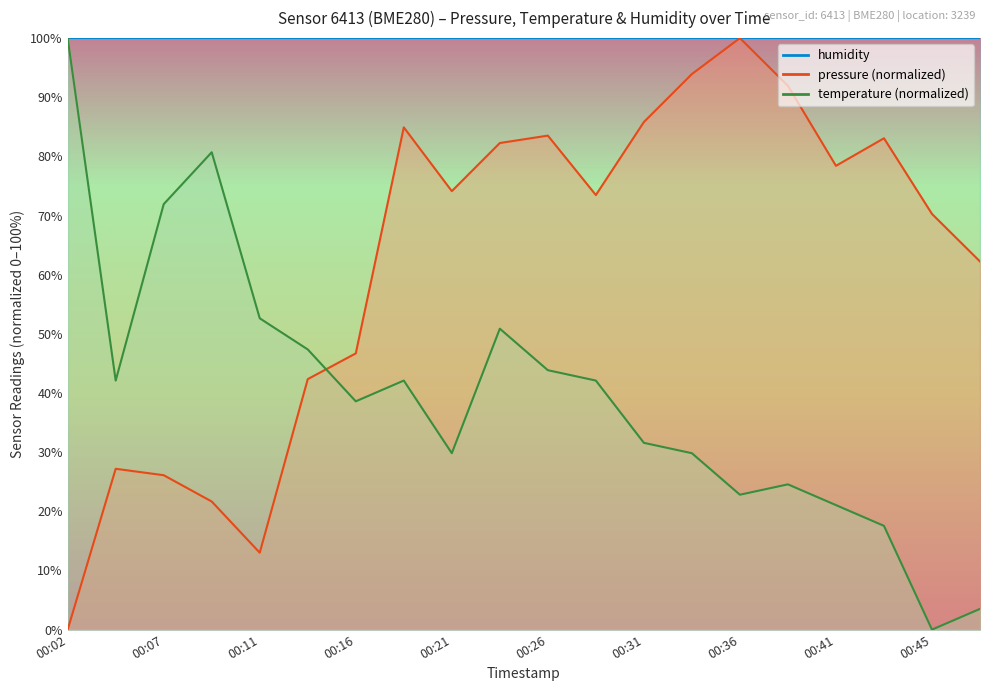

How many data points in pressure are above 74?

10